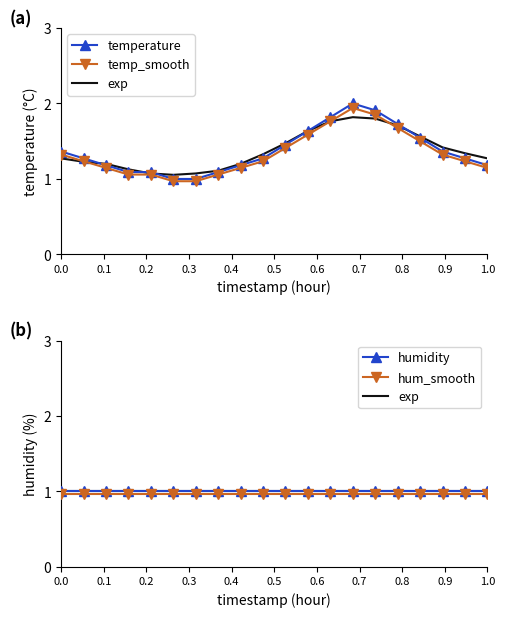

How many series are shown in this chart?

5